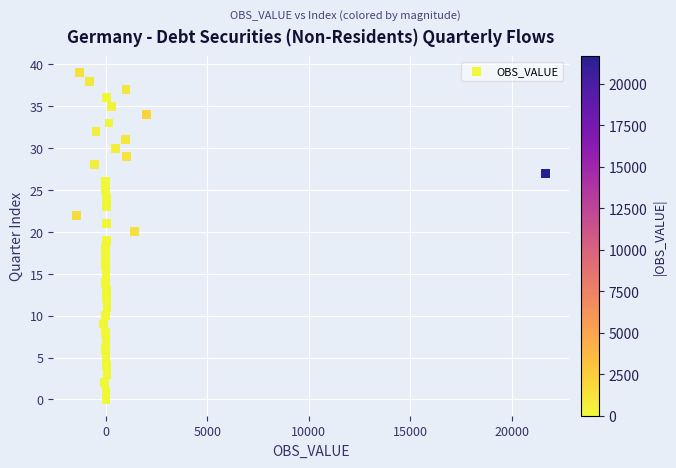

What is the range of Y values (max minus min)?

39